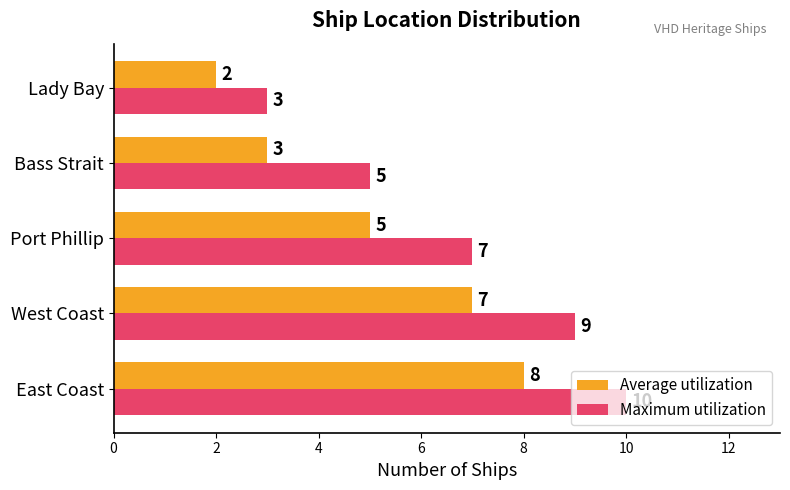

What is the difference between the maximum and second lowest values in the Average utilization series?

5